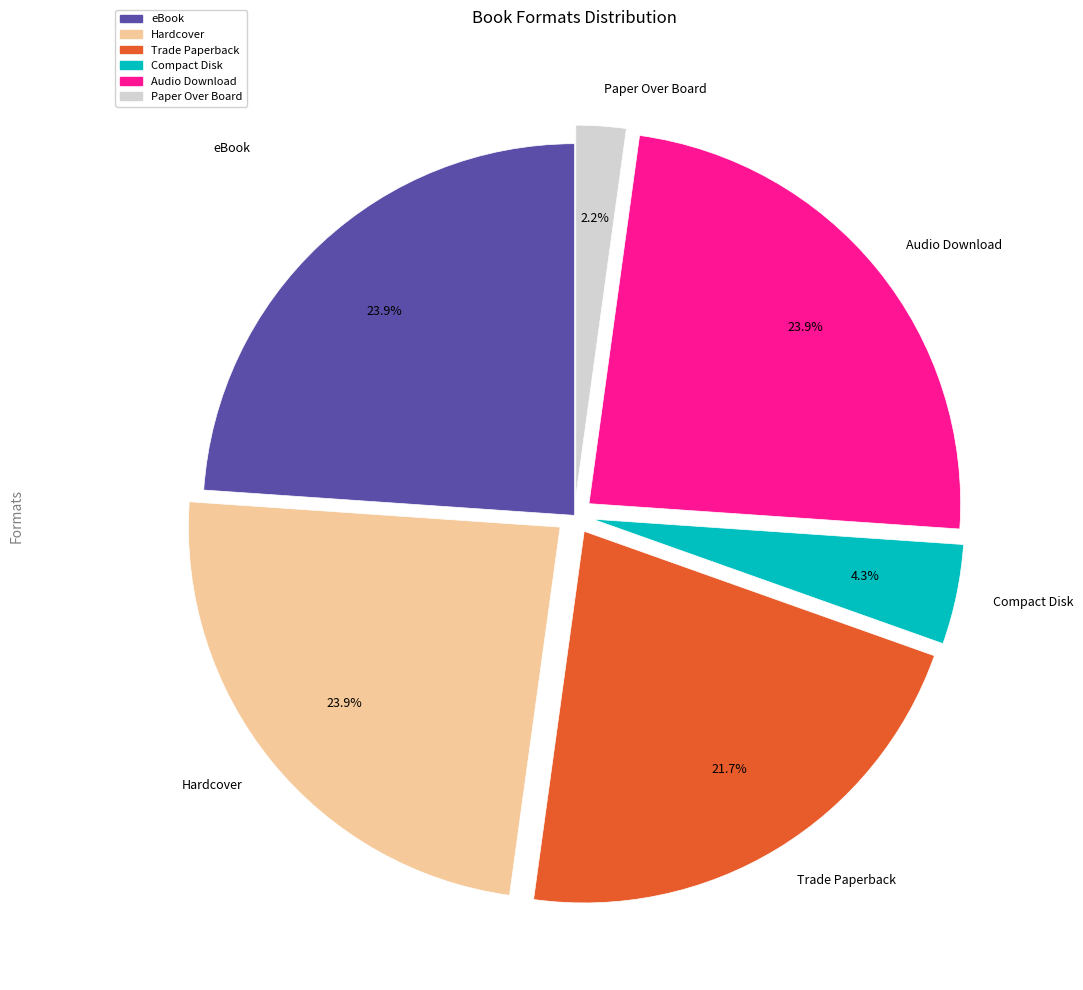

What portion of the pie excludes Audio Download?

76.1%